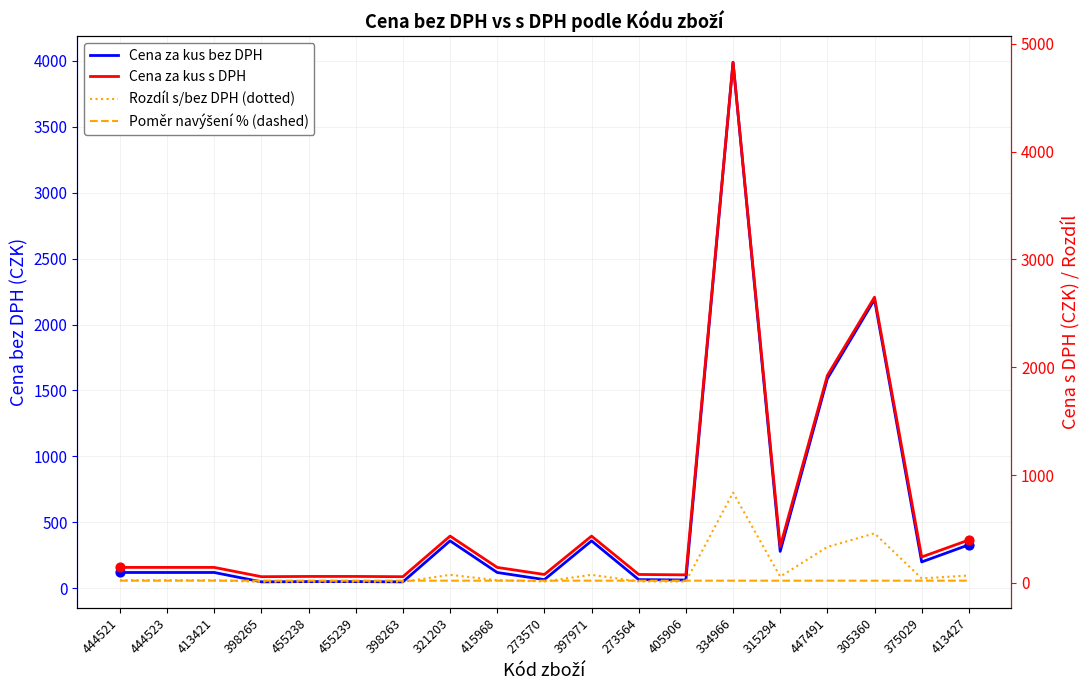

At how many categories does at least one series exceed 461?

3